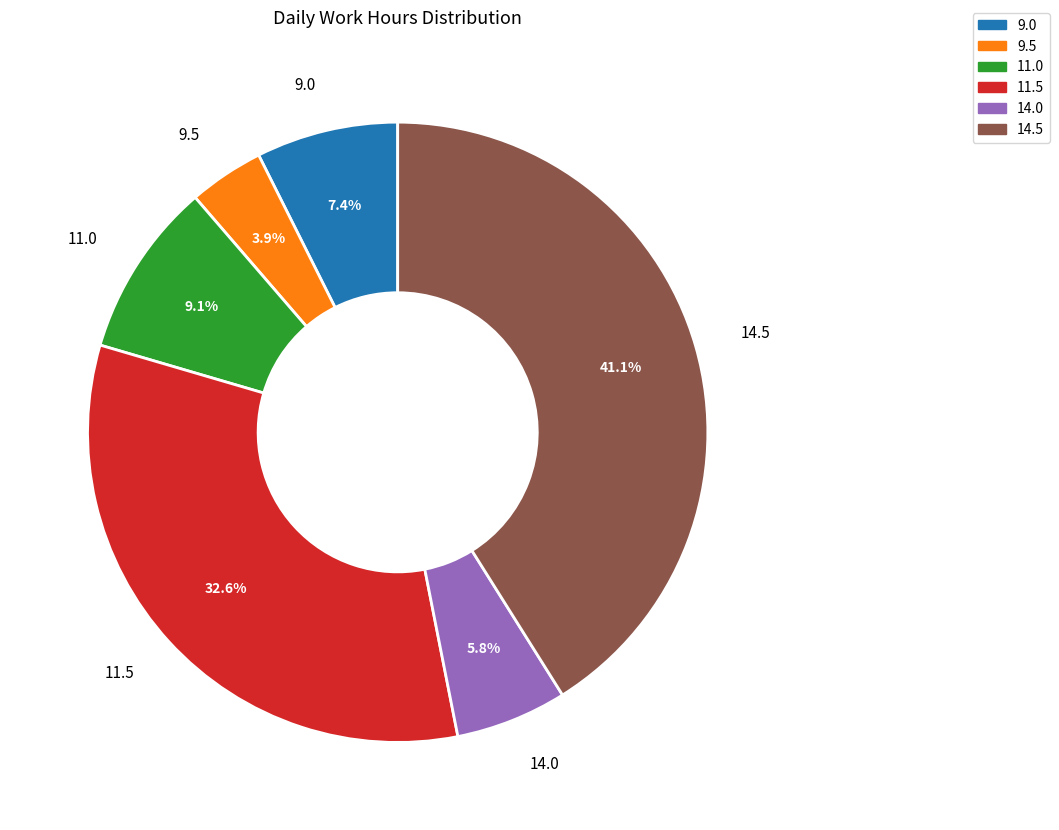

How many slices are in this pie chart?

6